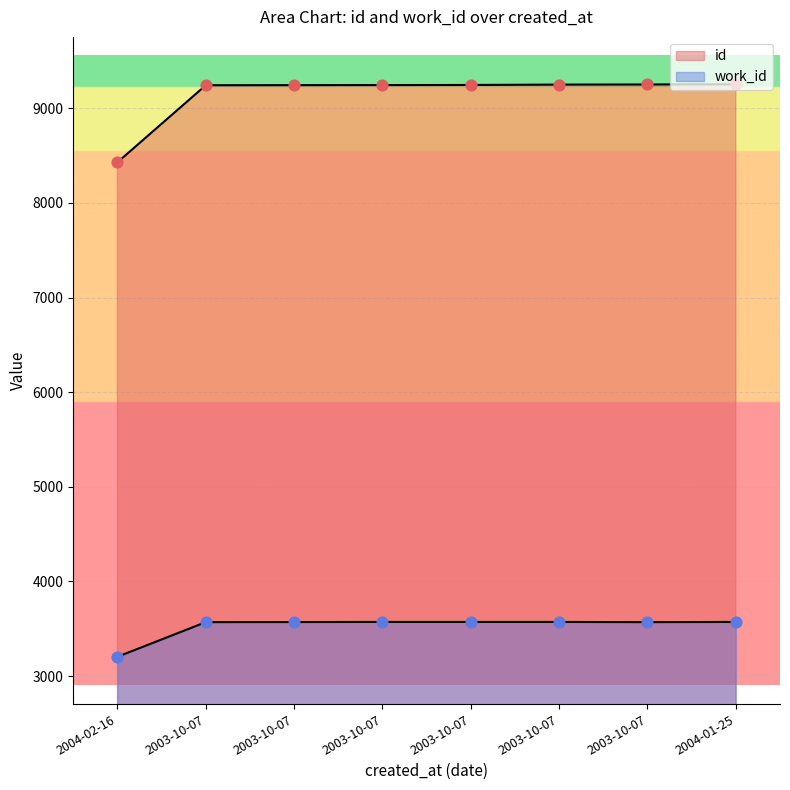

Which series has the largest total across all categories?

id